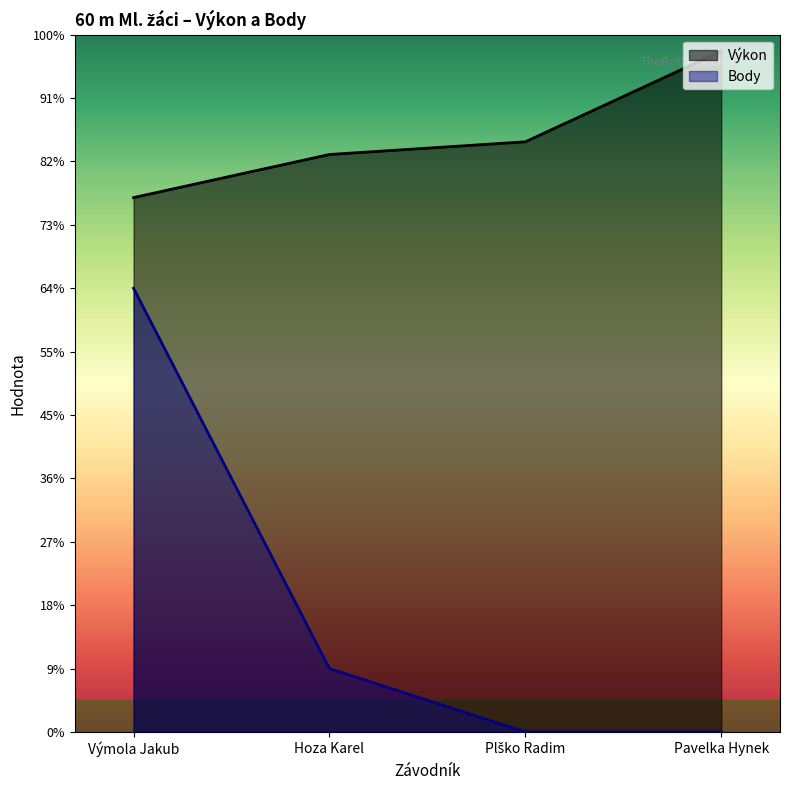

The value of Výkon at Výmola Jakub is 11.9. True or false?

False